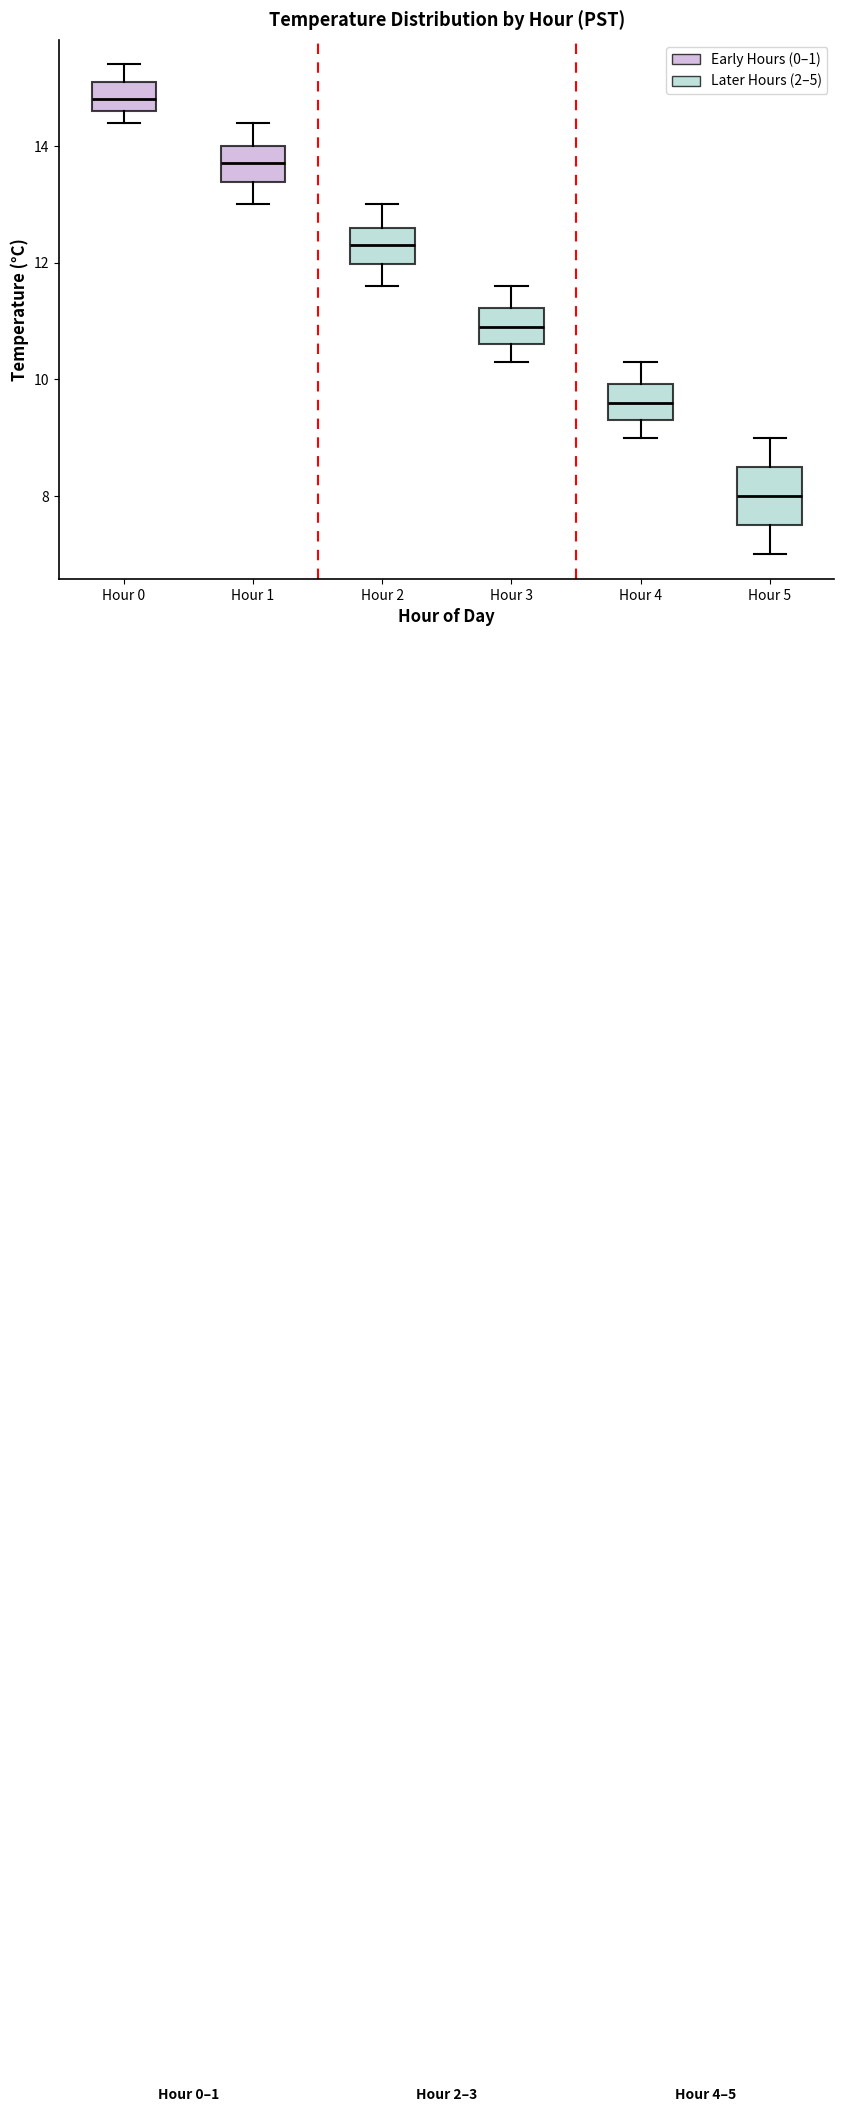

Which box has the highest median line?

Hour 0